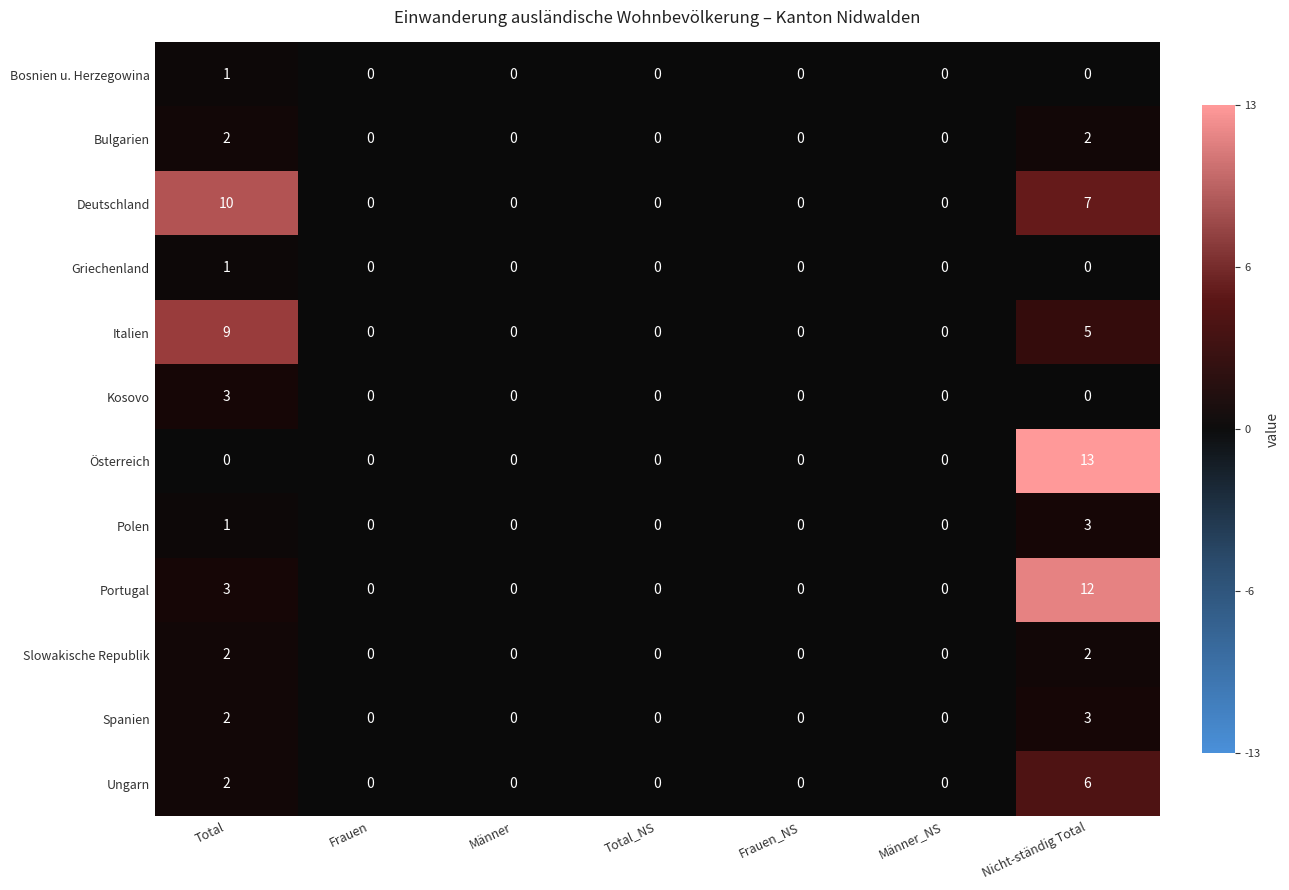

True or false: Kosovo has a value of 0 at Frauen.

True